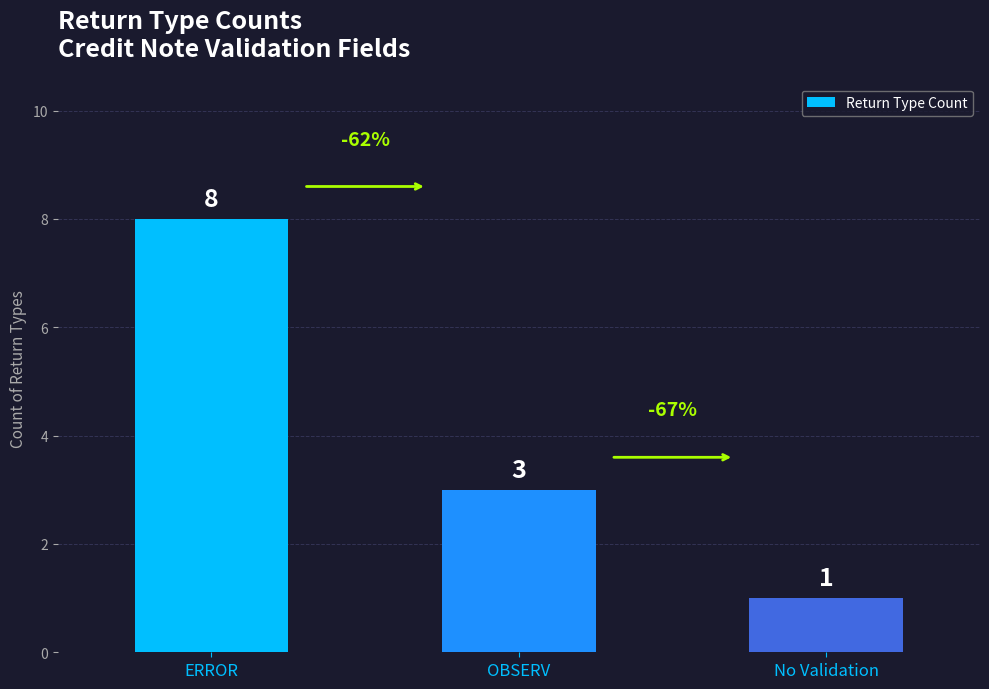

The value at No Validation is 1. True or false?

True